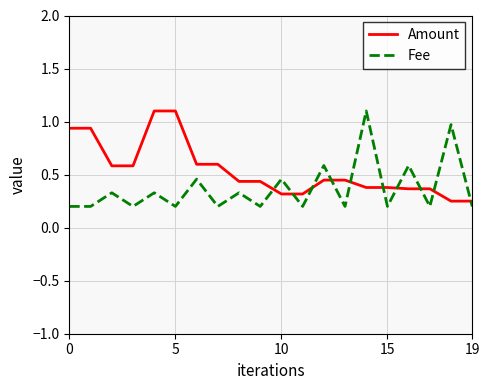

Rank the series by their average value, from highest to lowest.

Amount, Fee